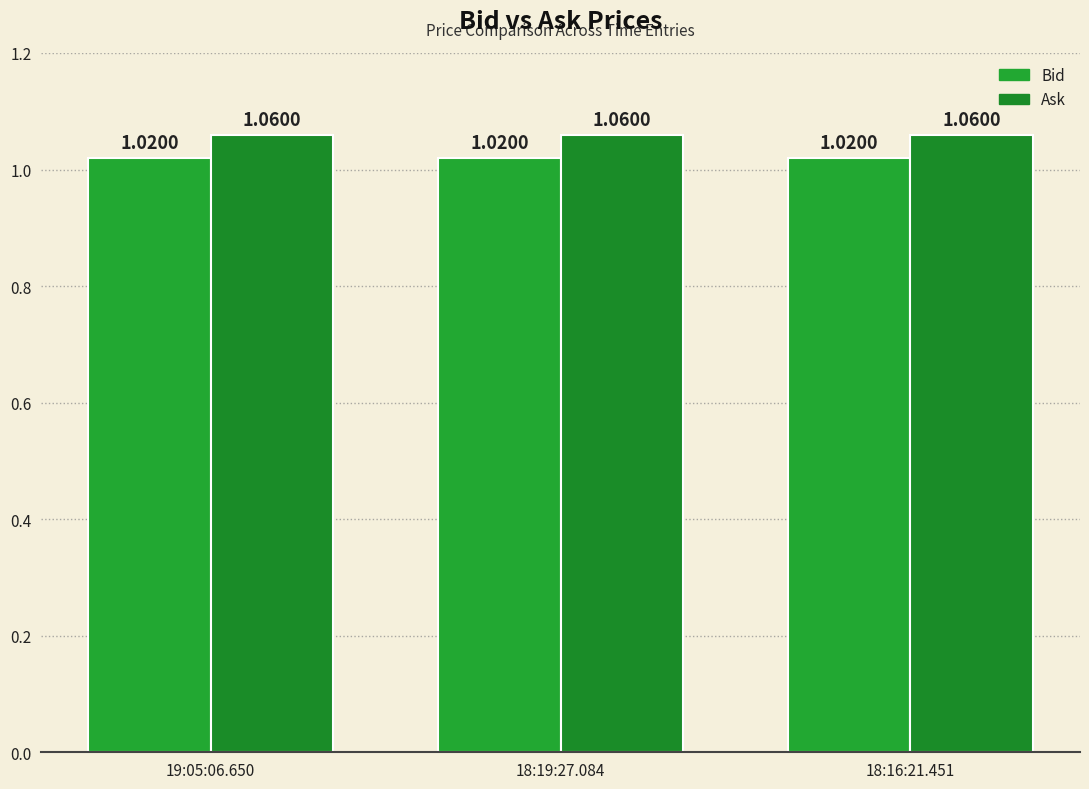

Is it true that Ask equals 0.5 at 19:05:06.650?

False